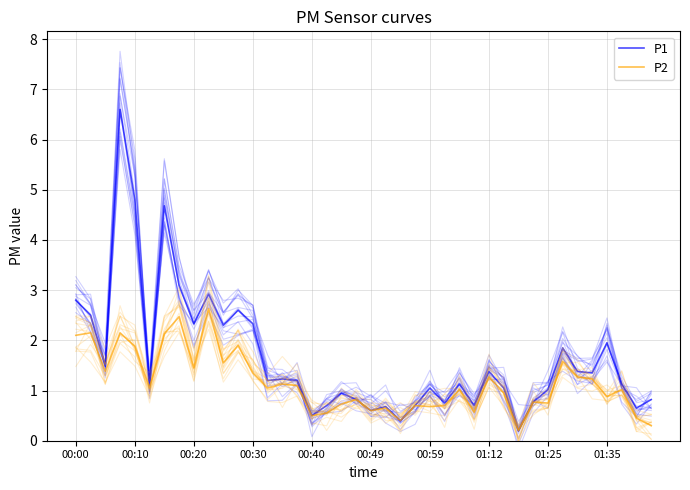

What is the maximum value shown in the chart?

6.6